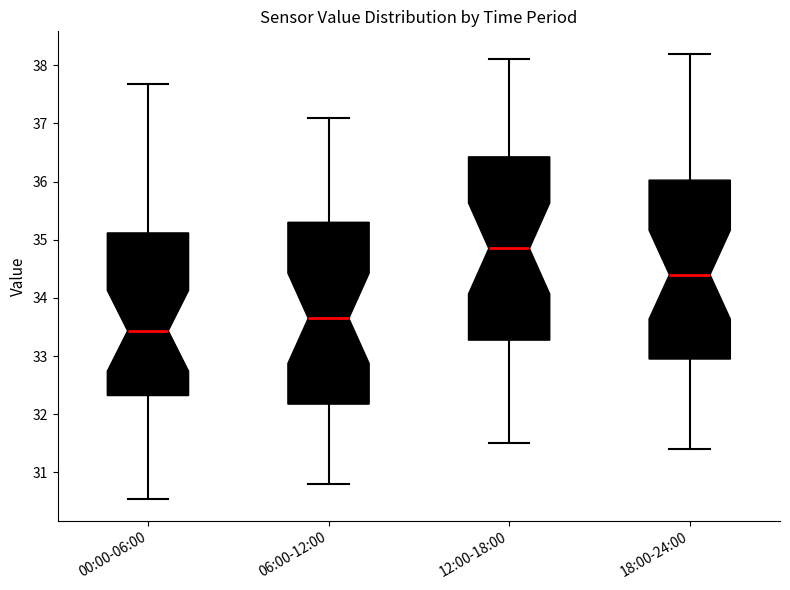

Reading left to right, read every box against the y-axis: the position of its median line, the range the box covers, and the ends of its whiskers. The values are not printed on the chart, so give them approximately, as read against the axis.

00:00-06:00: median 33.4, box 32.3 to 35.1, whiskers 30.6 to 37.7
06:00-12:00: median 33.7, box 32.2 to 35.3, whiskers 30.8 to 37.1
12:00-18:00: median 34.9, box 33.3 to 36.4, whiskers 31.5 to 38.1
18:00-24:00: median 34.4, box 33.0 to 36.0, whiskers 31.4 to 38.2